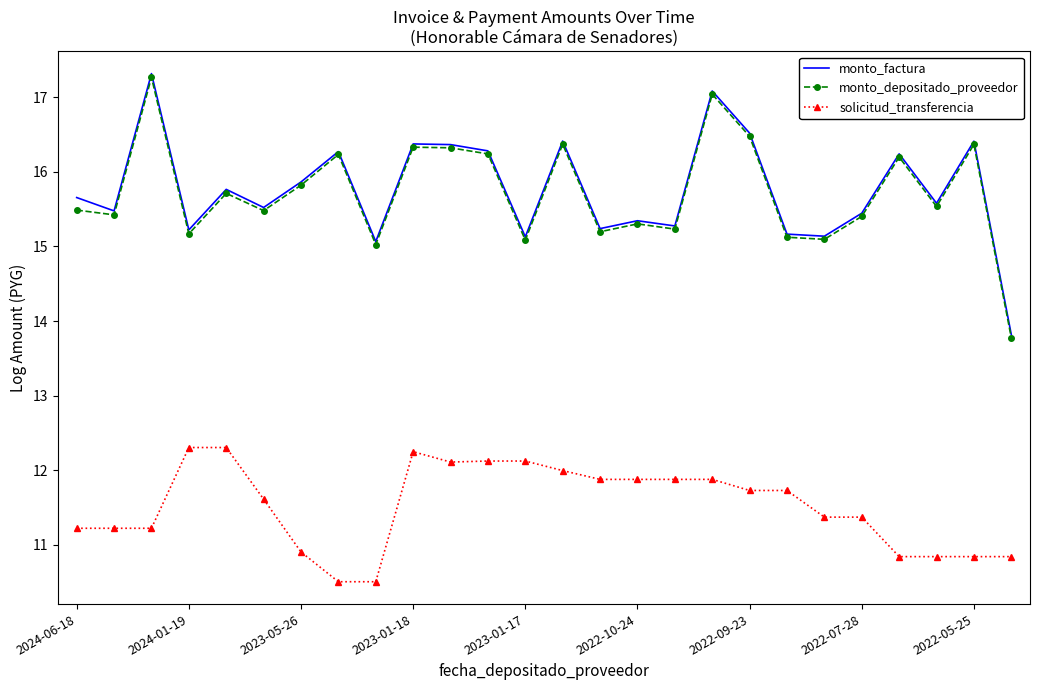

What is the smallest value displayed?

10.5